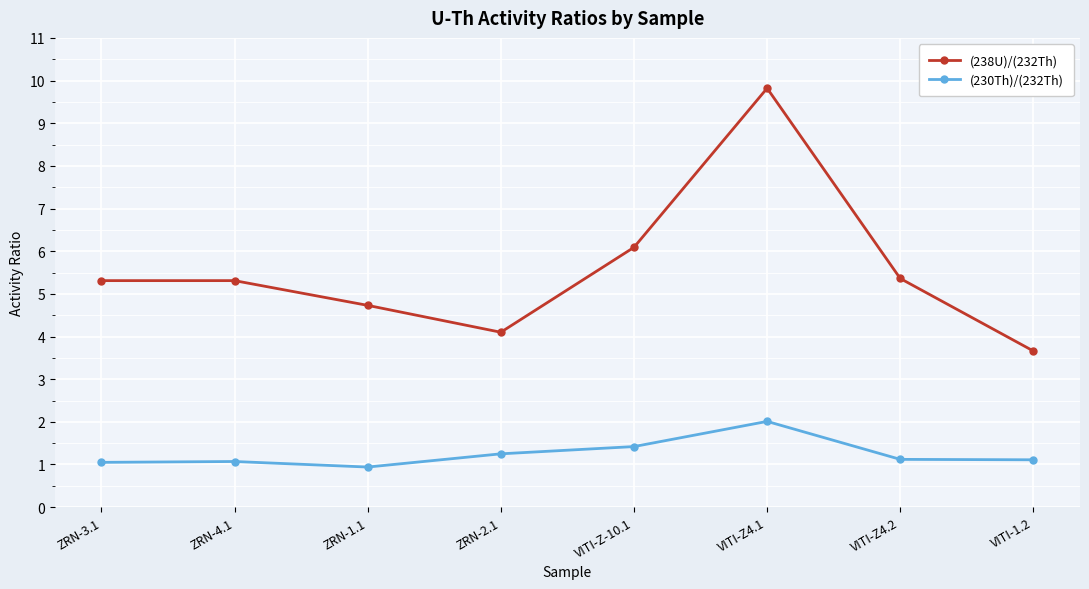

At which category is the sum across all series the highest?

VITI-Z4.1